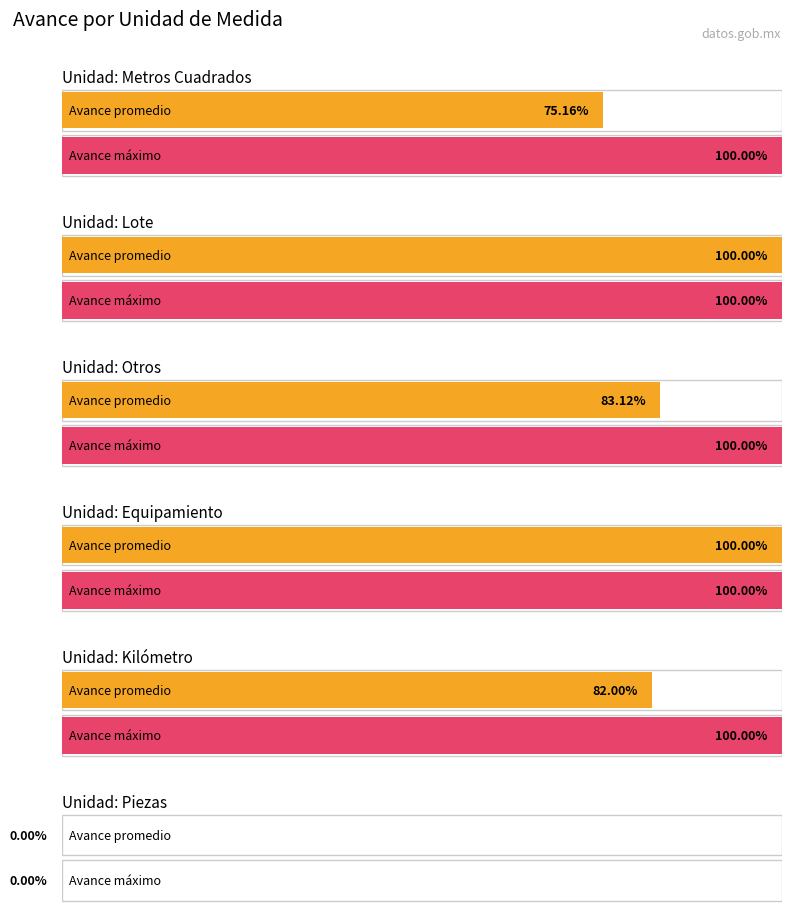

True or false: AVANCE has a value of 1 at Metros Cuadrados.

True